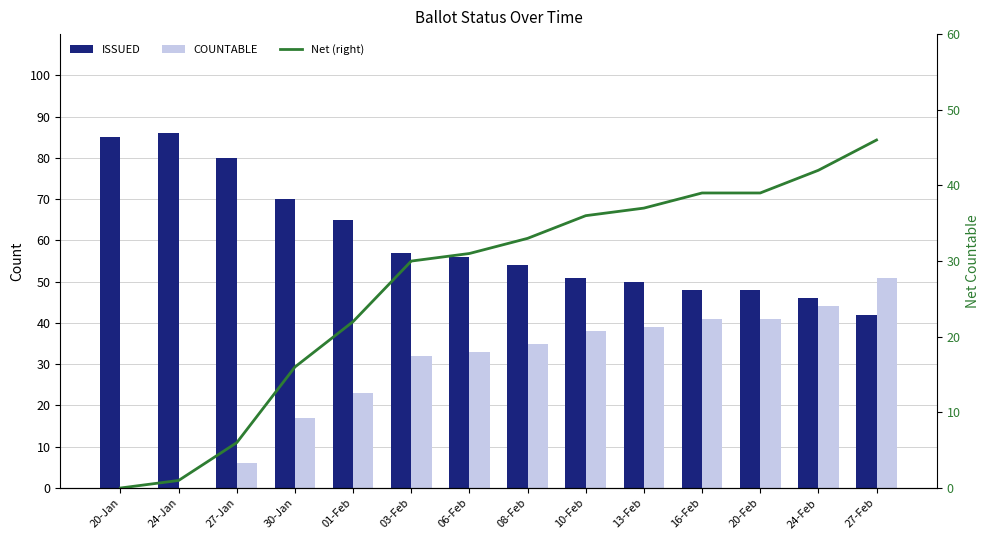

Reading left to right, what are all the values shown in this chart?

ISSUED: 85	86	80	70	65	57	56	54	51	50	48	48	46	42
COUNTABLE: 0	0	6	17	23	32	33	35	38	39	41	41	44	51
Net (right): 0	1	6	16	22	30	31	33	36	37	39	39	42	46